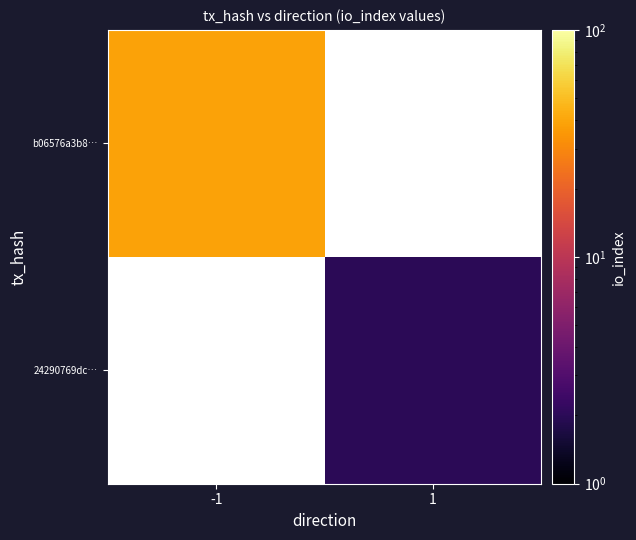

Which category has the lowest value in the b06576a3b8… series?

-1